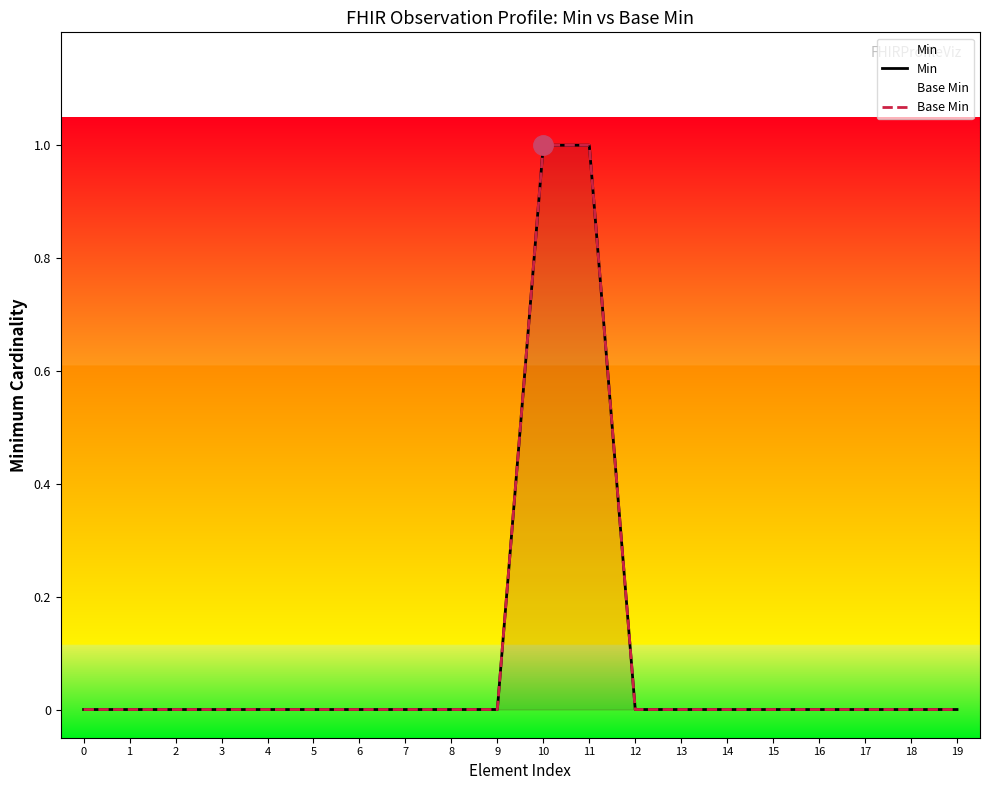

The value of Base Min at 1 is 0. True or false?

True